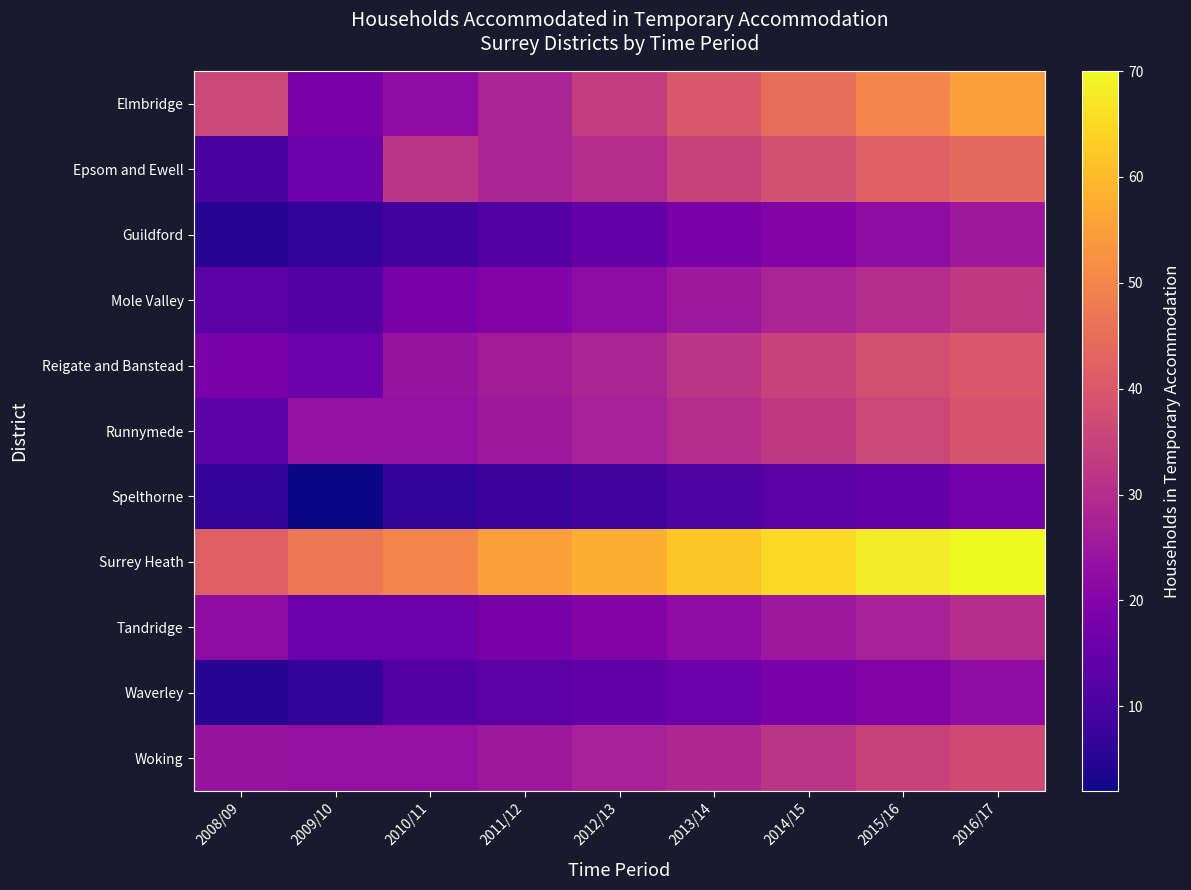

What is the total value across all series at 2014/15?

352